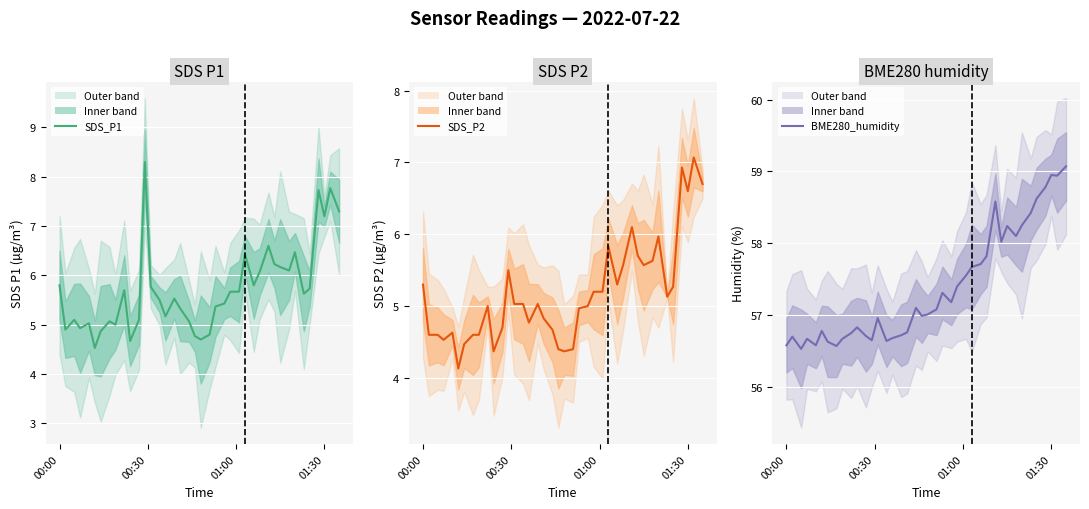

What are all the series names shown in the legend?

SDS_P1, SDS_P2, BME280_humidity